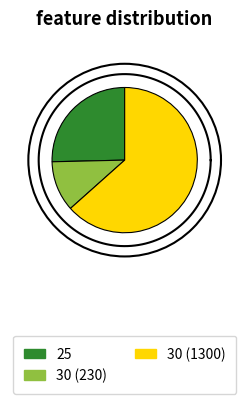

True or false: 30_1300 accounts for 63% of the total.

True